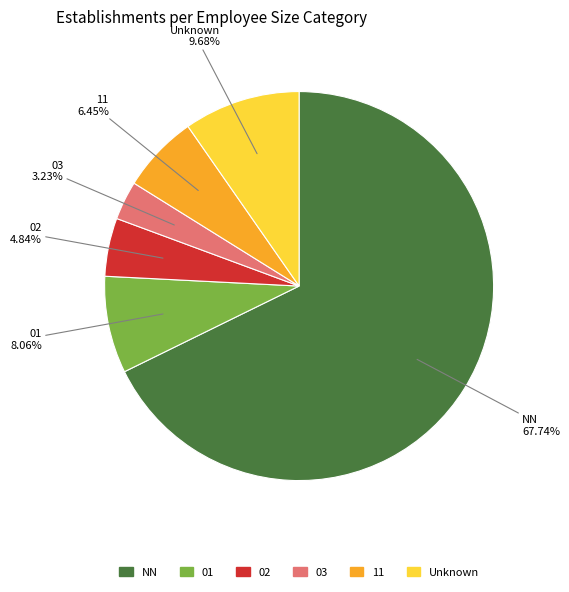

Count the number of slices in the pie.

6